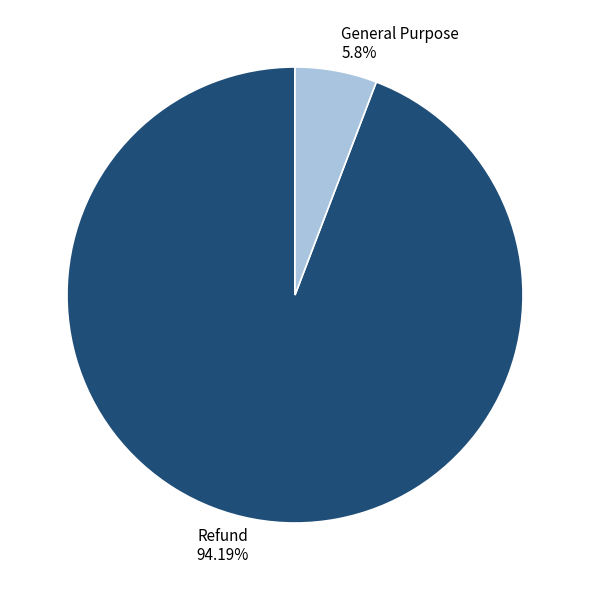

Does any single category account for the majority?

Yes